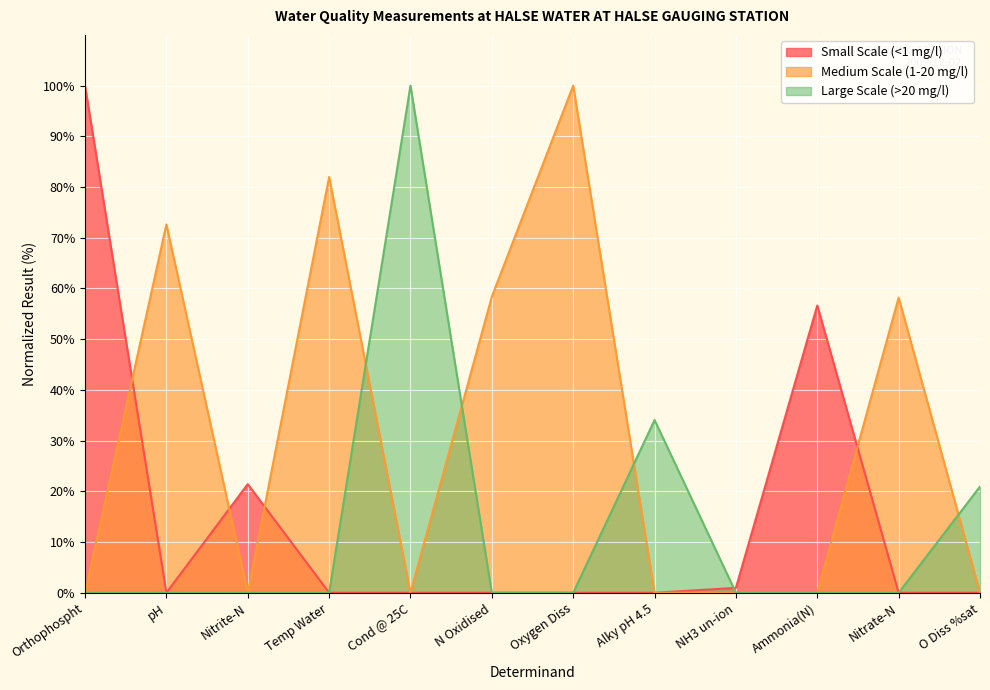

Rank the categories by value from highest to lowest.

Cond @ 25C, Alky pH 4.5, O Diss %sat, Orthophospht, pH, Nitrite-N, Temp Water, N Oxidised, Oxygen Diss, NH3 un-ion, Ammonia(N), Nitrate-N